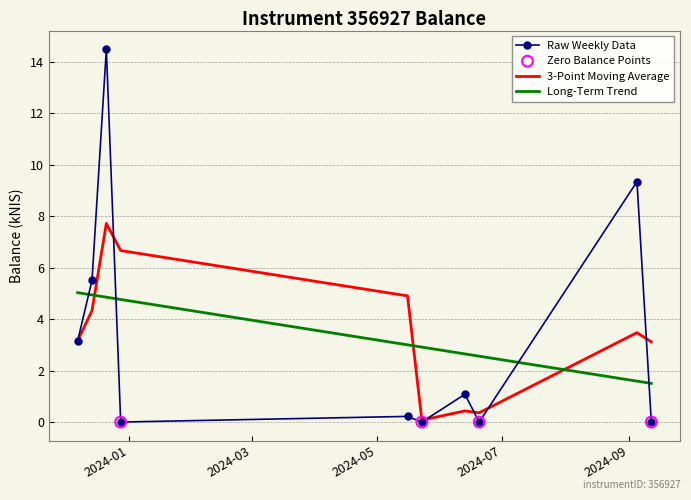

Which series has the widest spread of values?

Raw Weekly Data